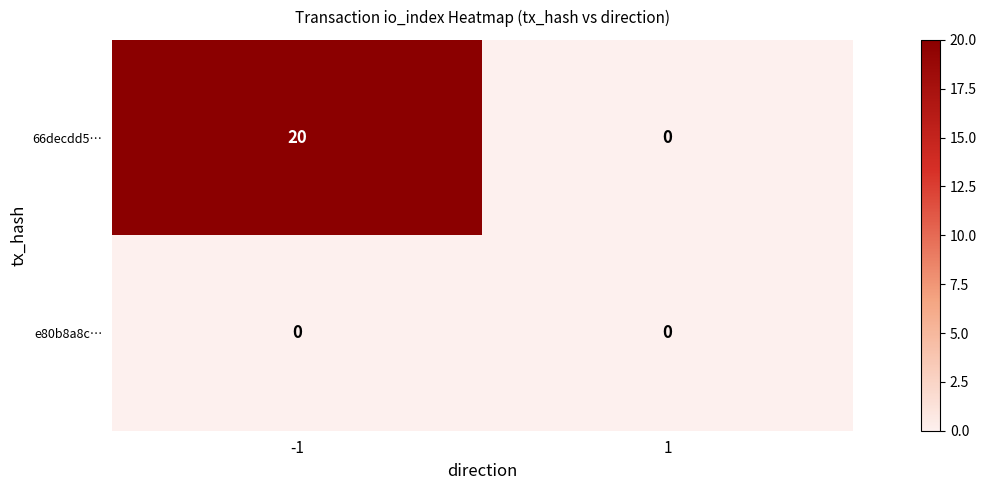

How many categories are shown in the chart?

2